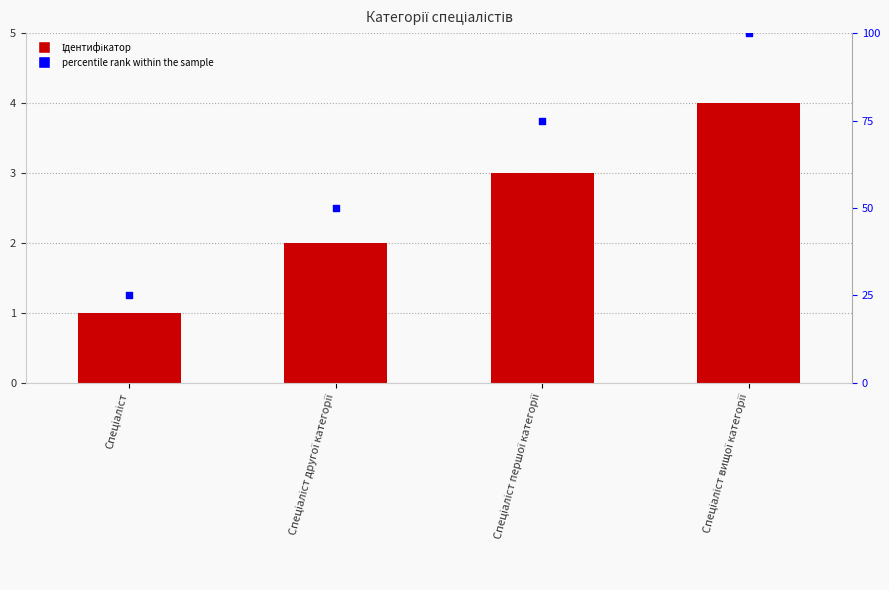

At how many categories does at least one series exceed 9?

4